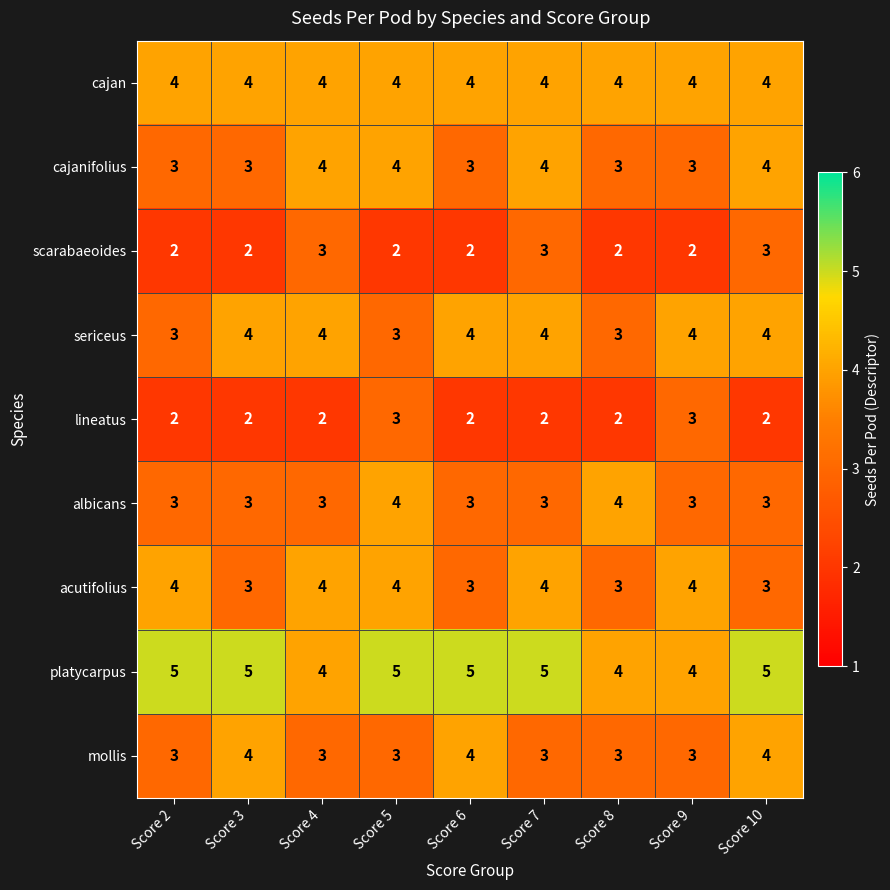

What is the sum of all platycarpus values?

42